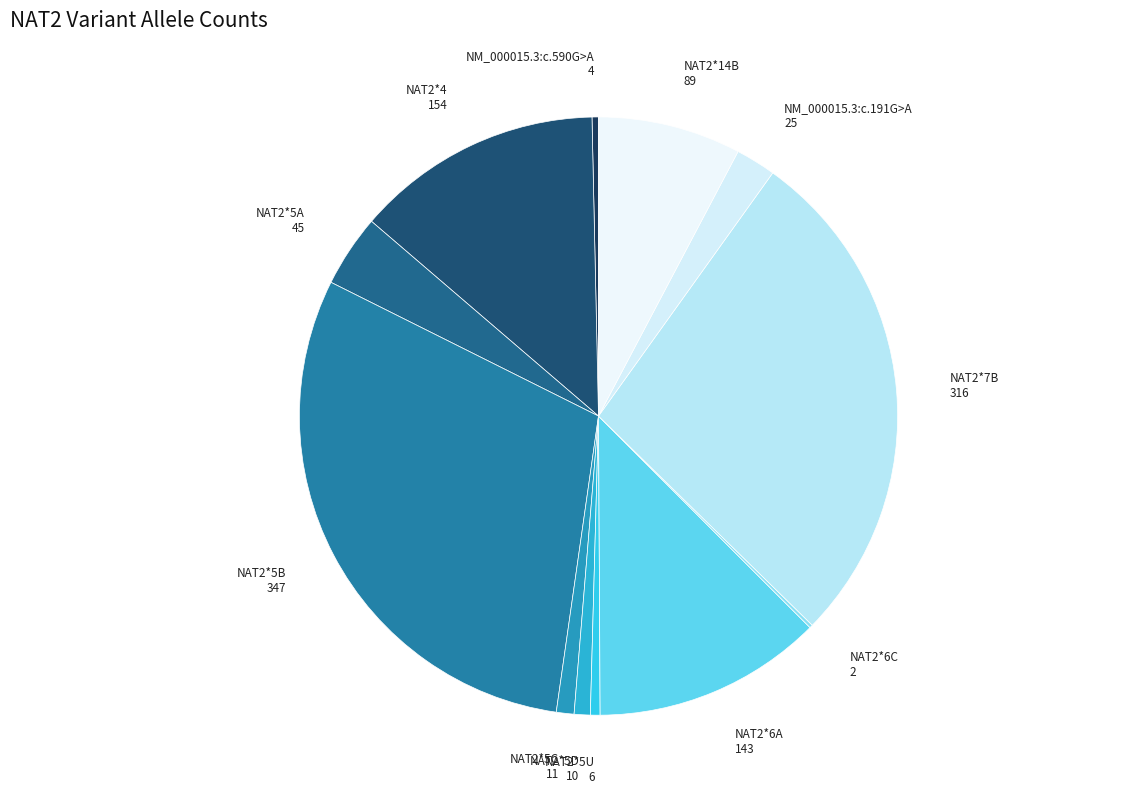

Which has a higher value, NAT2*5B or NAT2*4?

NAT2*5B